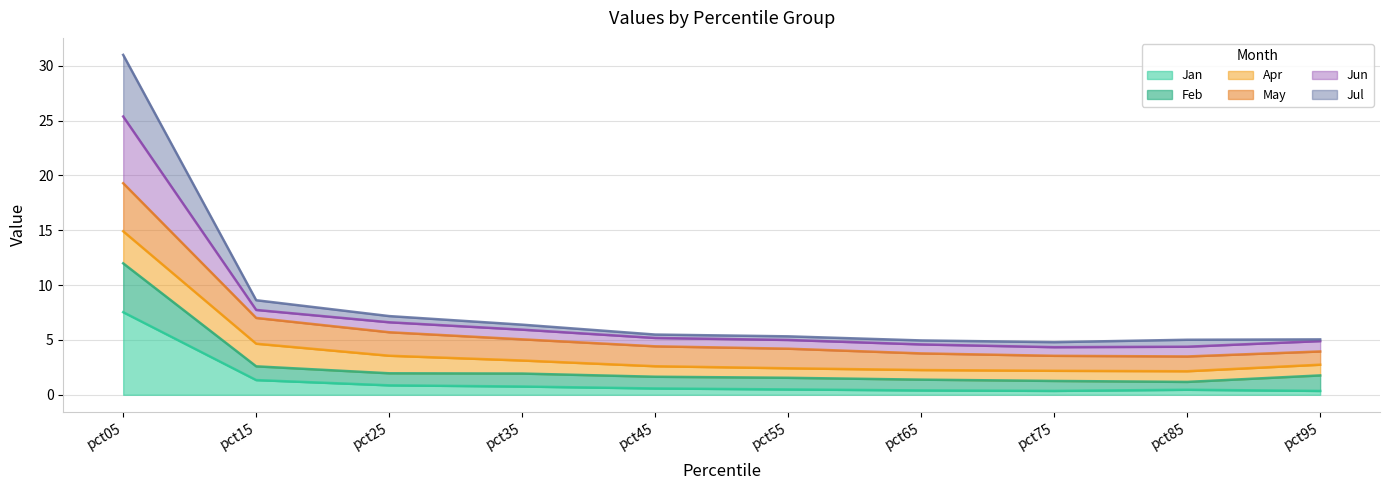

True or false: Jan has a value of 0.9 at pct25.

True